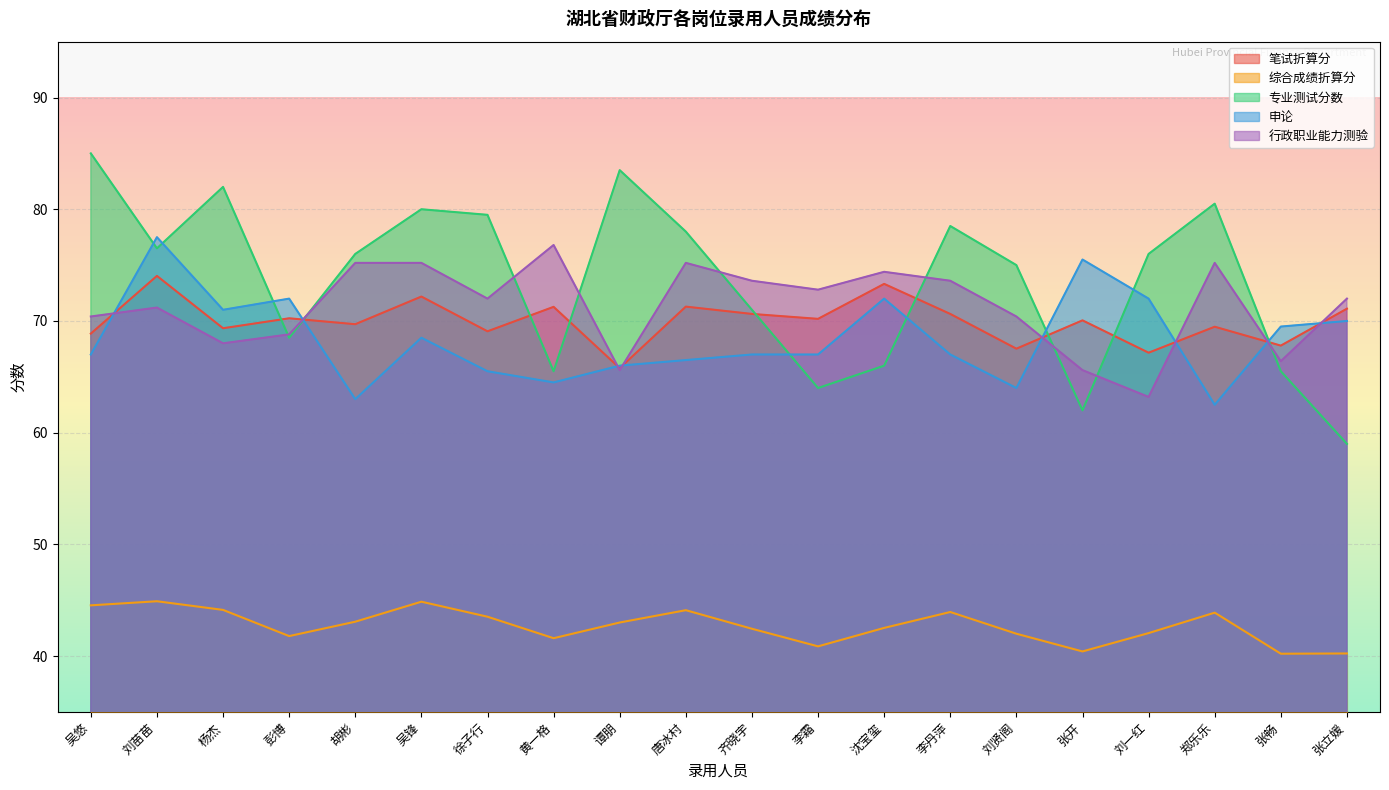

Rank the categories by 行政职业能力测验 value from lowest to highest.

刘一红, 谭朋, 张开, 张畅, 杨杰, 彭博, 吴悠, 刘贤阁, 刘苗苗, 徐子行, 张立媛, 李霜, 齐晓宇, 李丹萍, 沈宝玺, 胡彬, 吴锋, 唐冰村, 郑乐乐, 黄一格